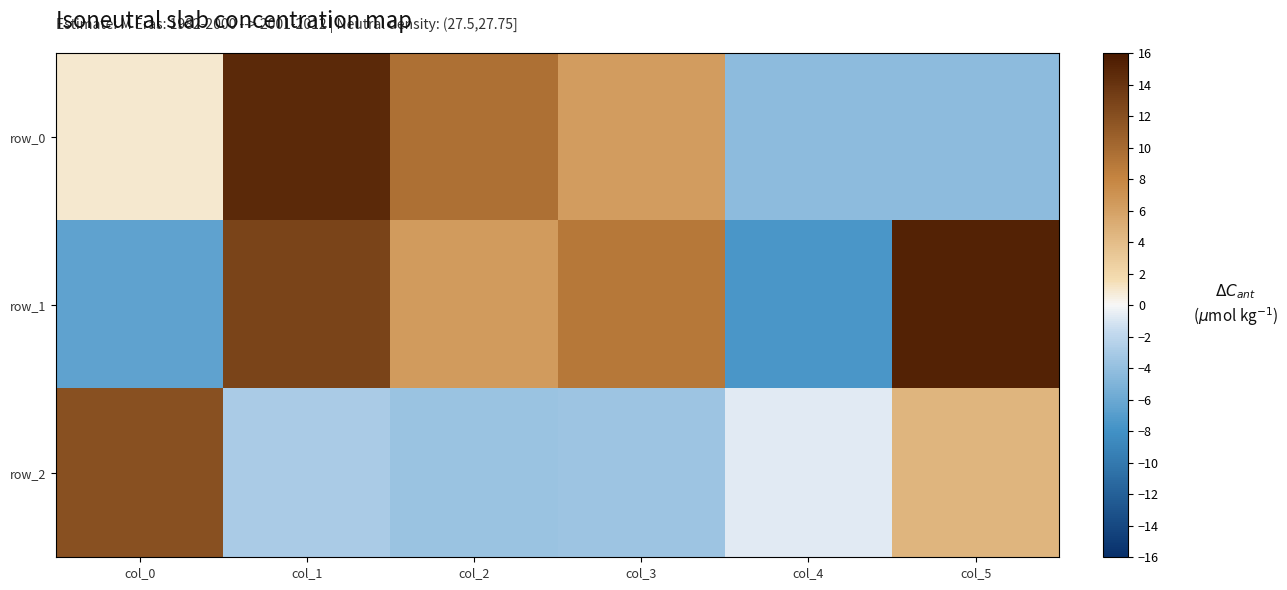

What value does the row_2 series have at col_3?

-3.6